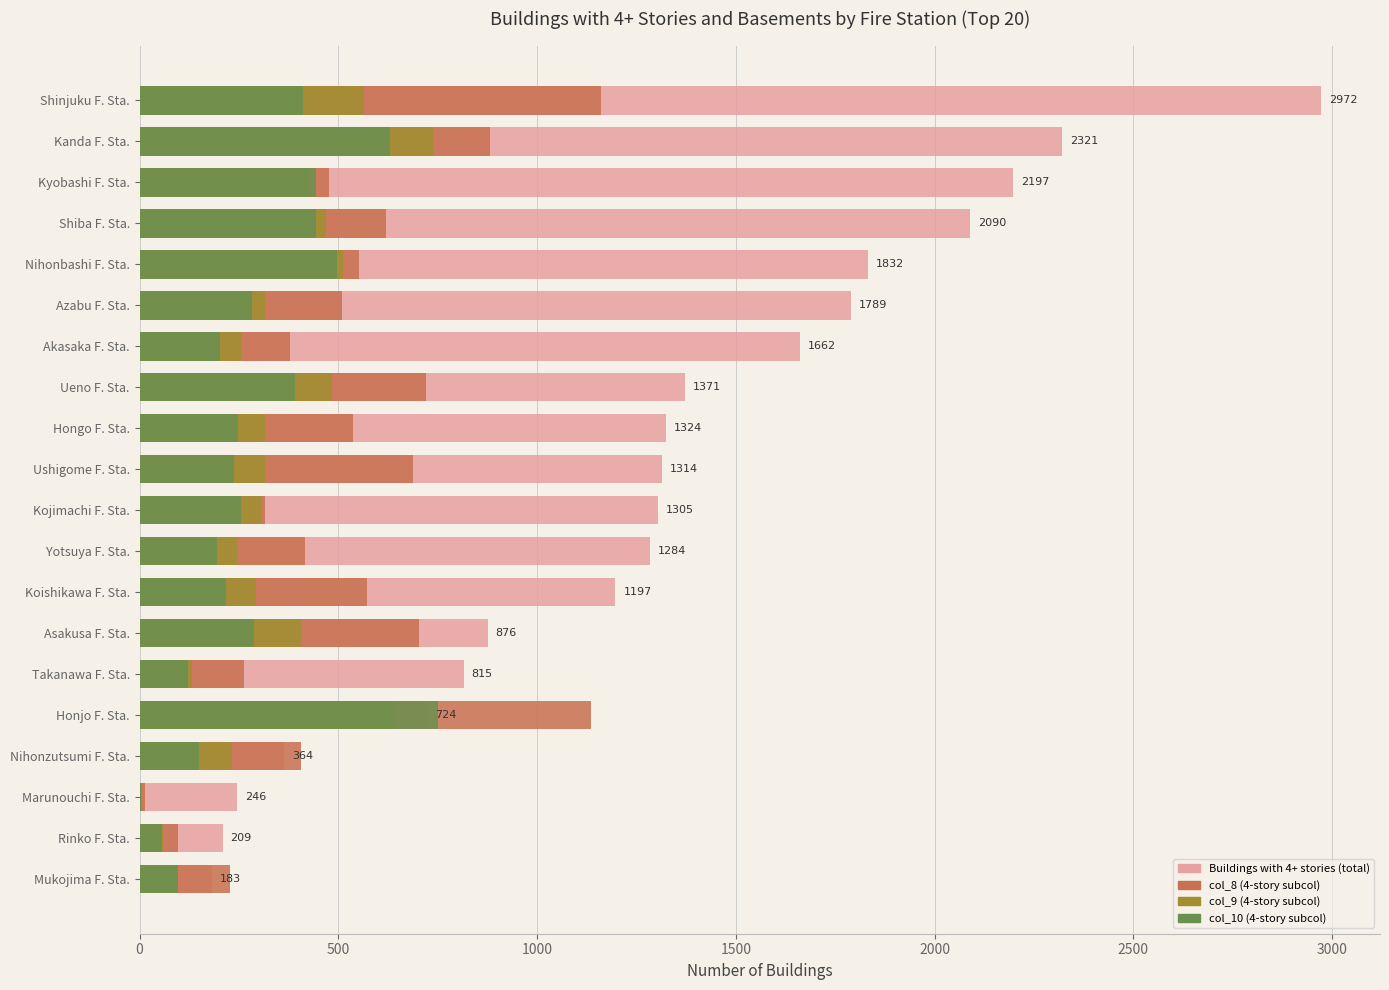

What position from the left is Marunouchi F. Sta.?

3